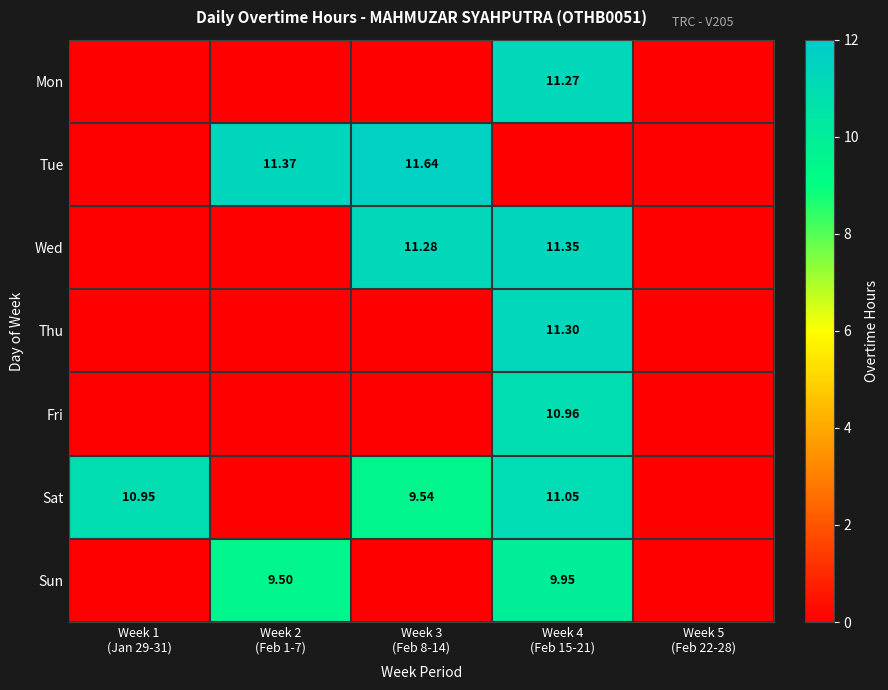

Between Week 1 (Jan 29-31) and Week 5 (Feb 22-28), which series saw the biggest shift?

Sat